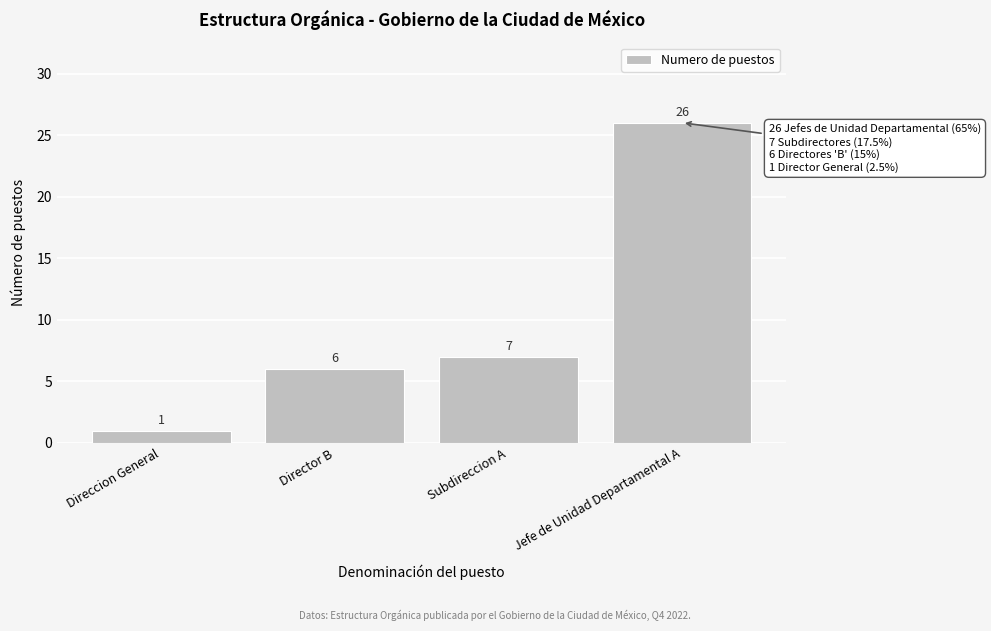

Reading left to right, extract all data points from this chart.

1	6	7	26